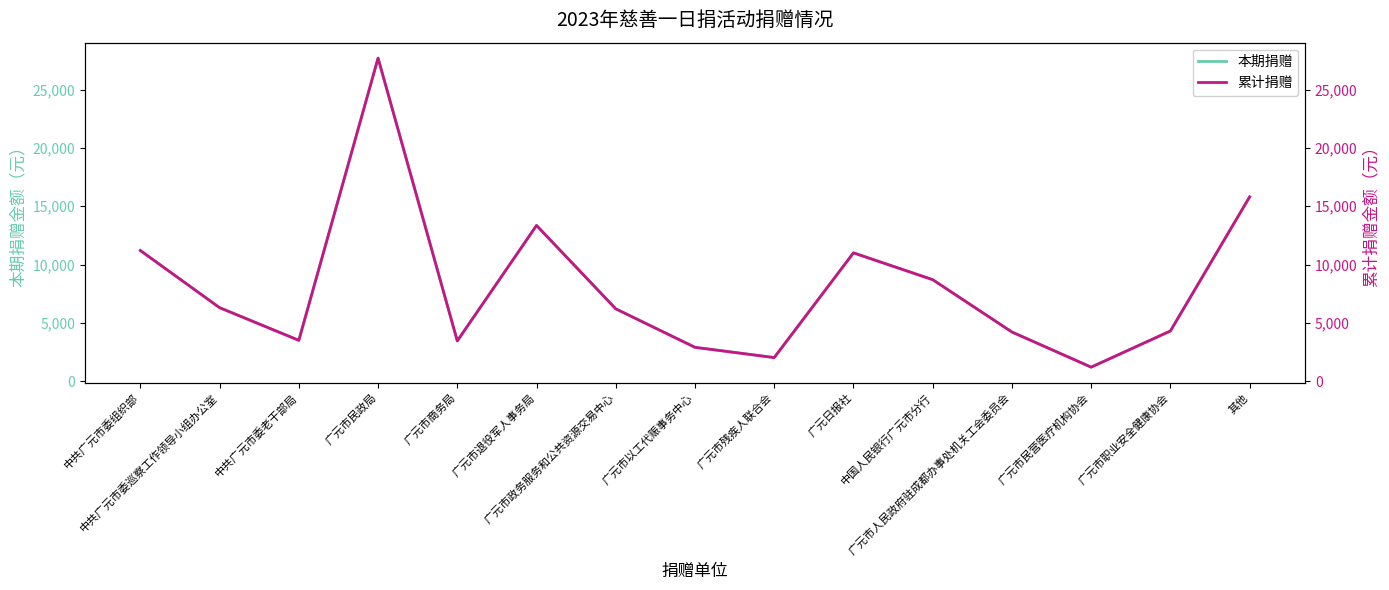

Is it true that 本期捐赠 equals 8508 at 其他?

False